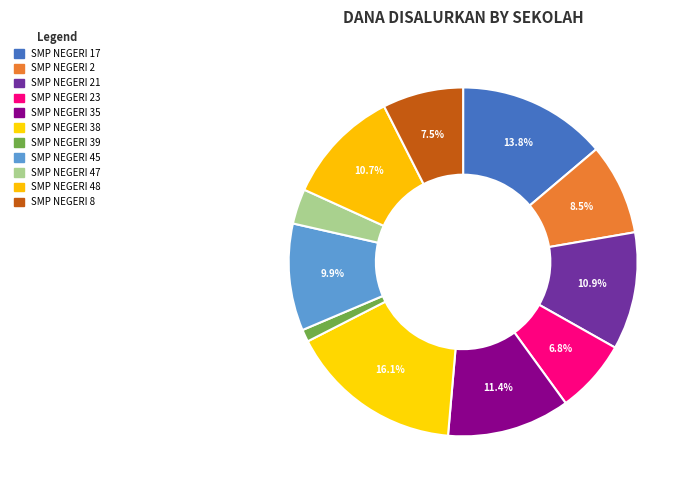

Rank the categories by value from lowest to highest.

SMP NEGERI 39, SMP NEGERI 47, SMP NEGERI 23, SMP NEGERI 8, SMP NEGERI 2, SMP NEGERI 45, SMP NEGERI 48, SMP NEGERI 21, SMP NEGERI 35, SMP NEGERI 17, SMP NEGERI 38